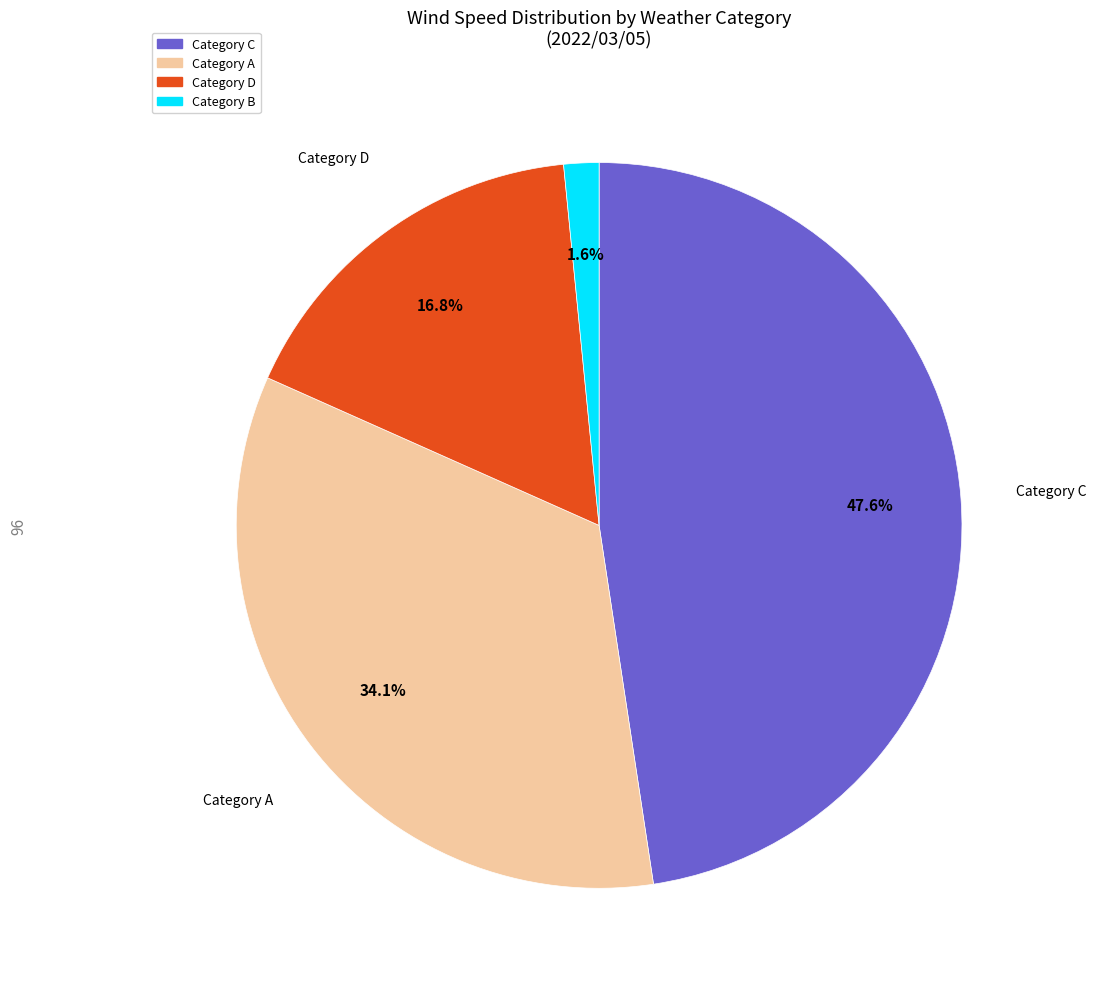

Count the number of slices in the pie.

4